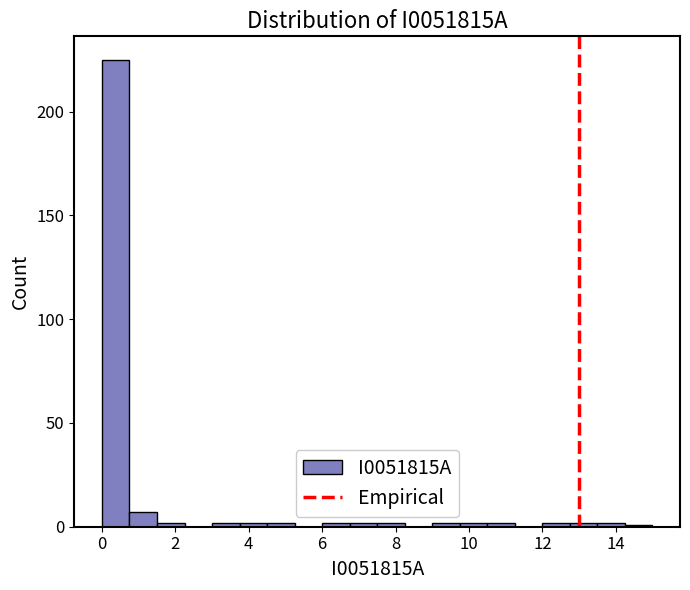

Read against the x-axis, roughly where is the centre of the tallest bar?

0.4